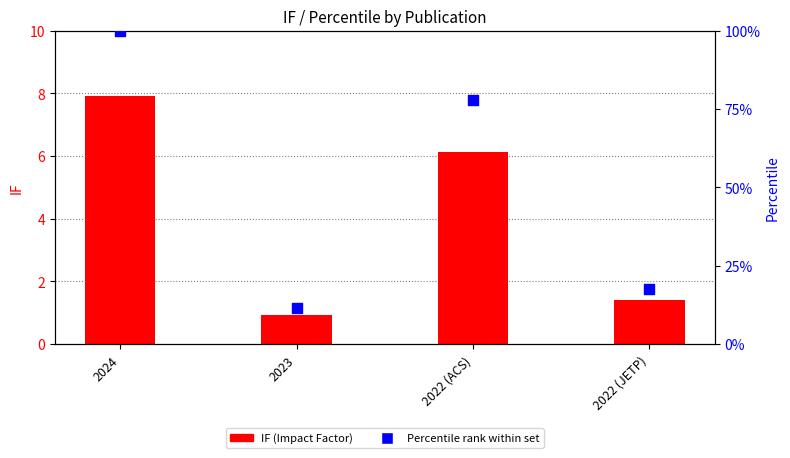

What is the total value across all series at 2024?

107.9